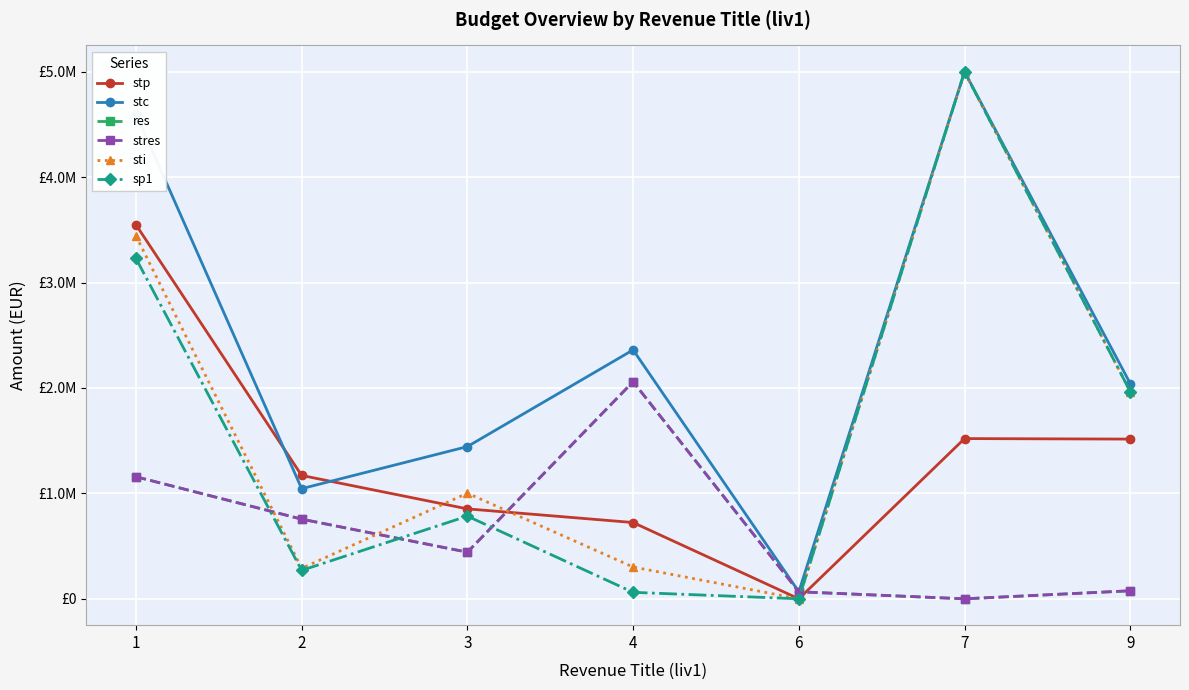

Is this an area chart (filled region under the line)?

No